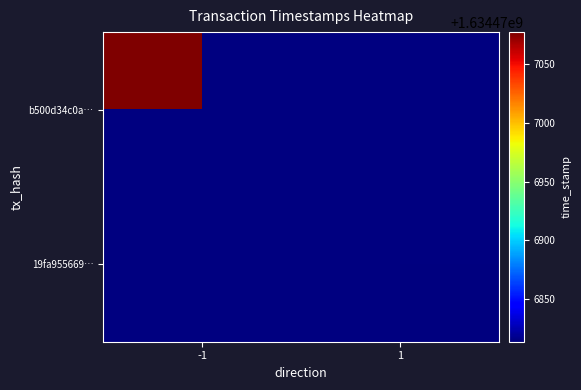

How many data points does each series have?

5